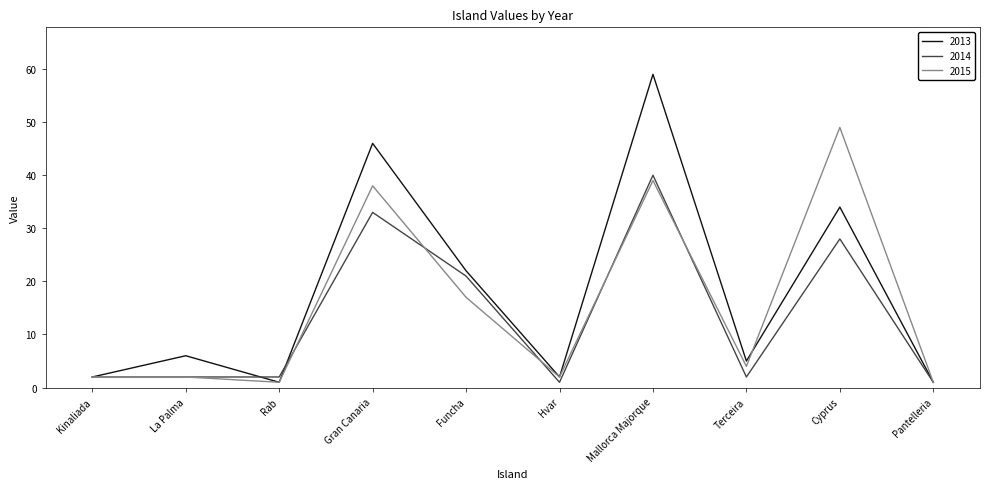

Reading right to left, what are all the values shown in this chart?

2013: Pantelleria=1	Cyprus=34	Terceira=5	Mallorca Majorque=59	Hvar=2	Funcha=22	Gran Canaria=46	Rab=1	La Palma=6	Kinaliada=2
2014: Pantelleria=1	Cyprus=28	Terceira=2	Mallorca Majorque=40	Hvar=1	Funcha=21	Gran Canaria=33	Rab=2	La Palma=2	Kinaliada=2
2015: Pantelleria=1	Cyprus=49	Terceira=4	Mallorca Majorque=39	Hvar=2	Funcha=17	Gran Canaria=38	Rab=1	La Palma=2	Kinaliada=2